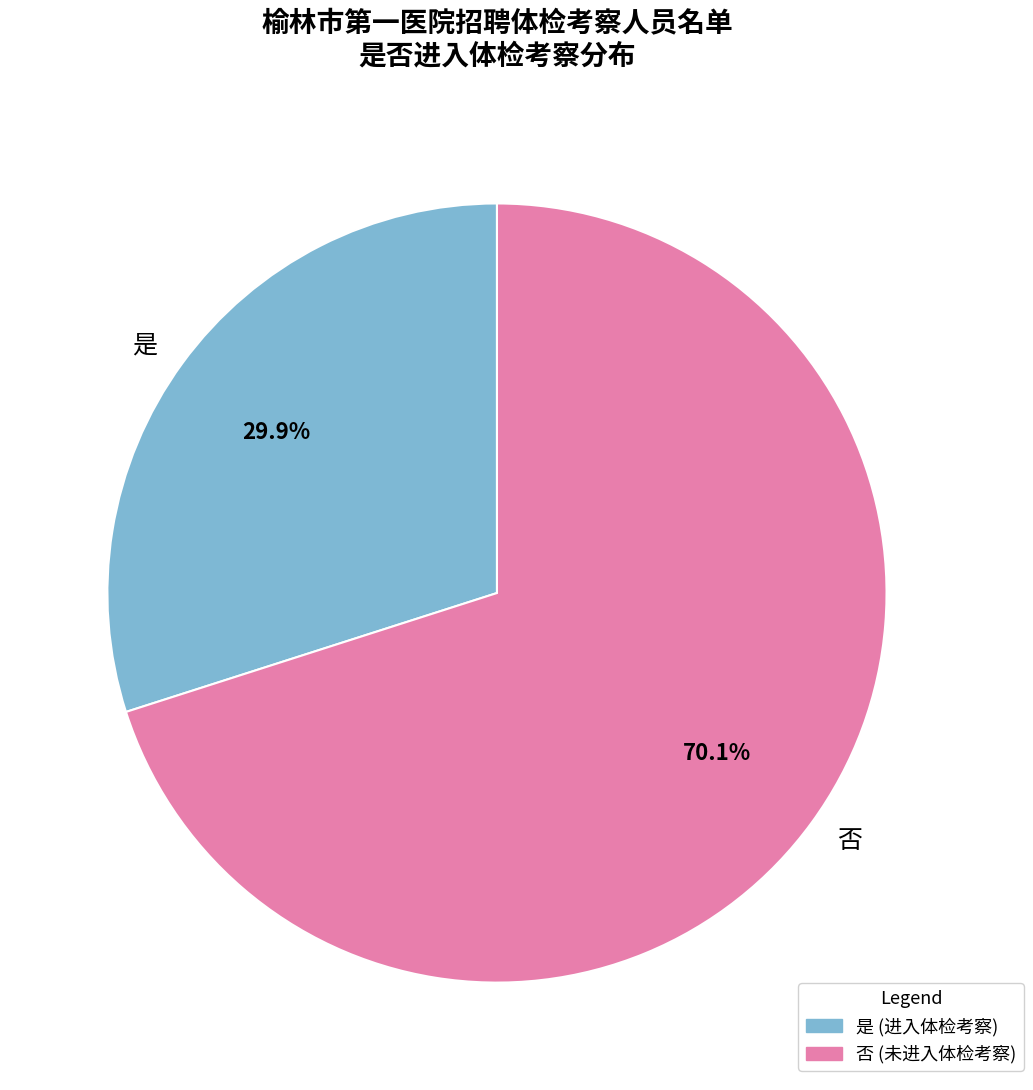

To the nearest percent, what percentage of the pie is 否?

70%